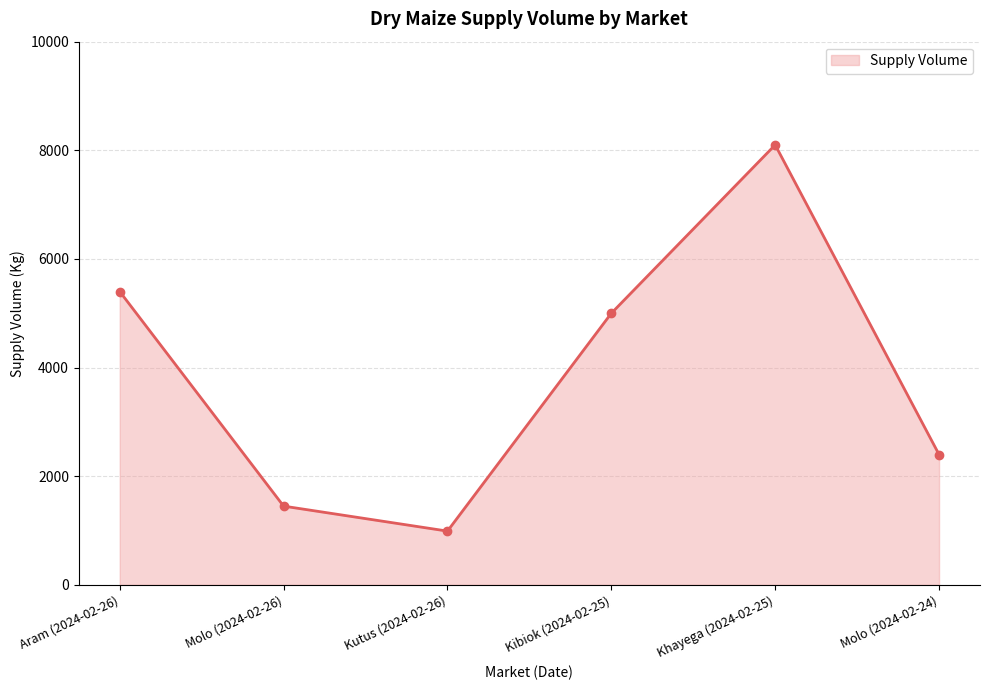

At which category does the chart reach its peak across all series?

Khayega (2024-02-25)